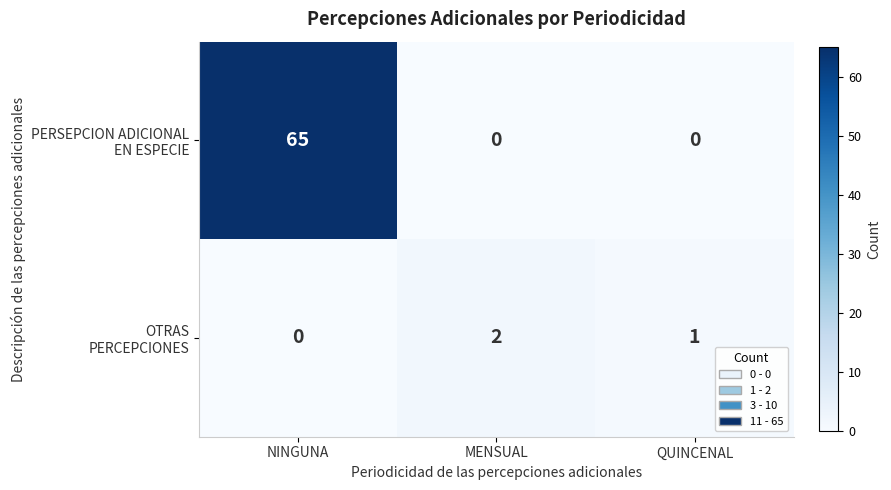

At which category does the chart reach its peak across all series?

NINGUNA